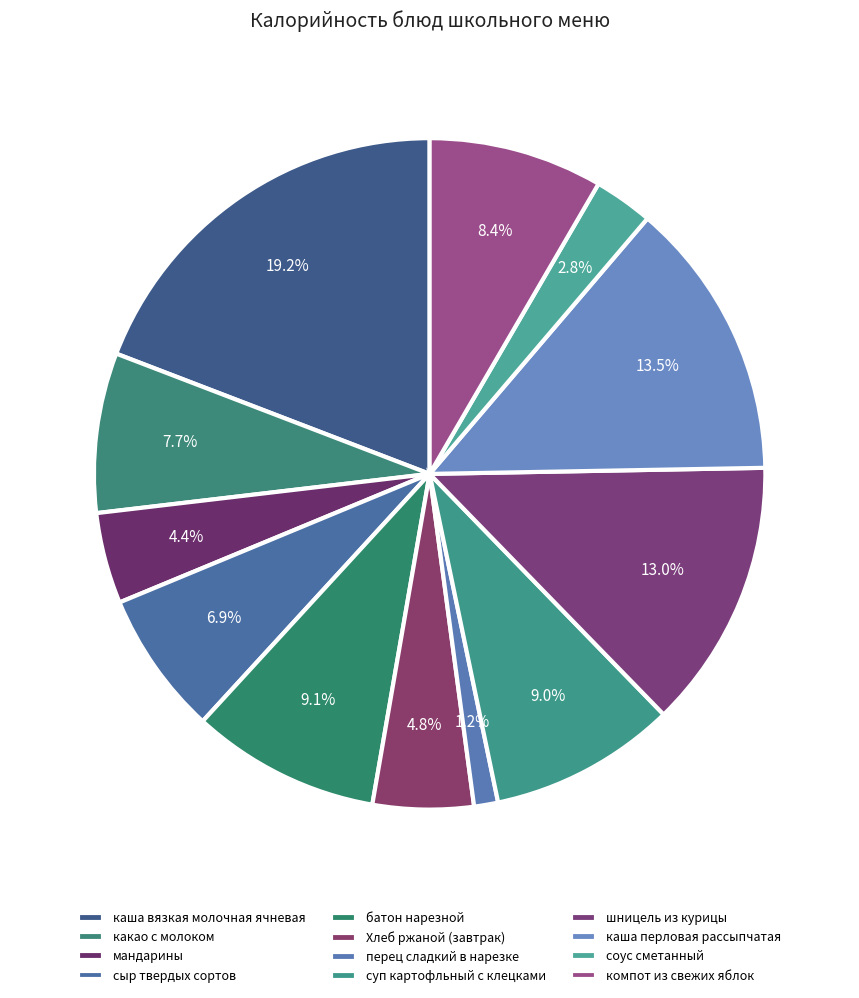

Count the number of slices in the pie.

12